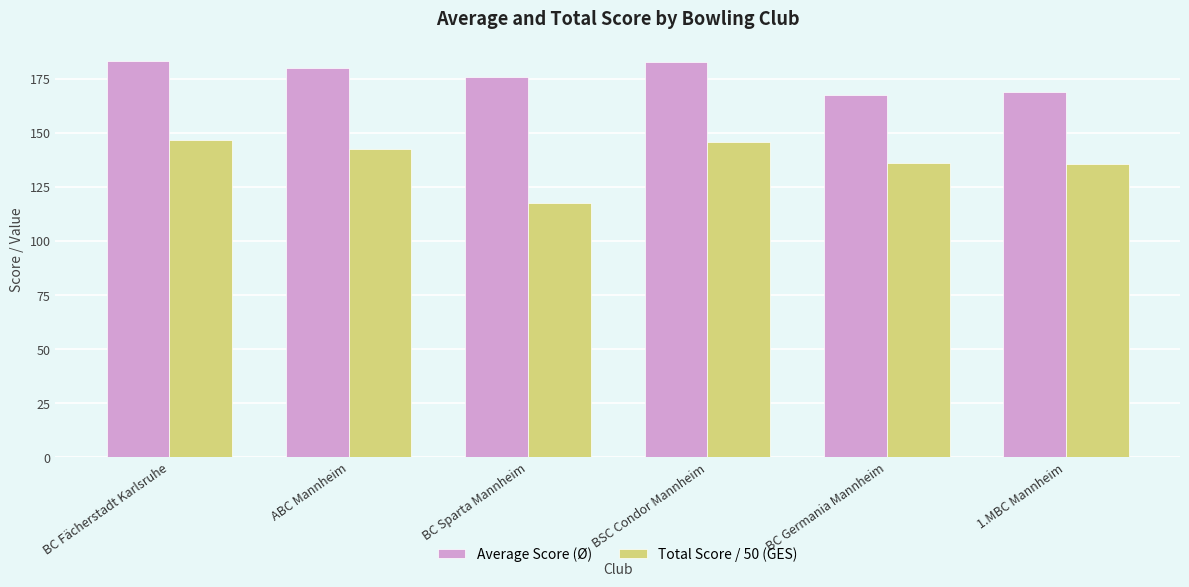

What are all the series names shown in the legend?

Average Score (Ø), Total Score / 50 (GES)